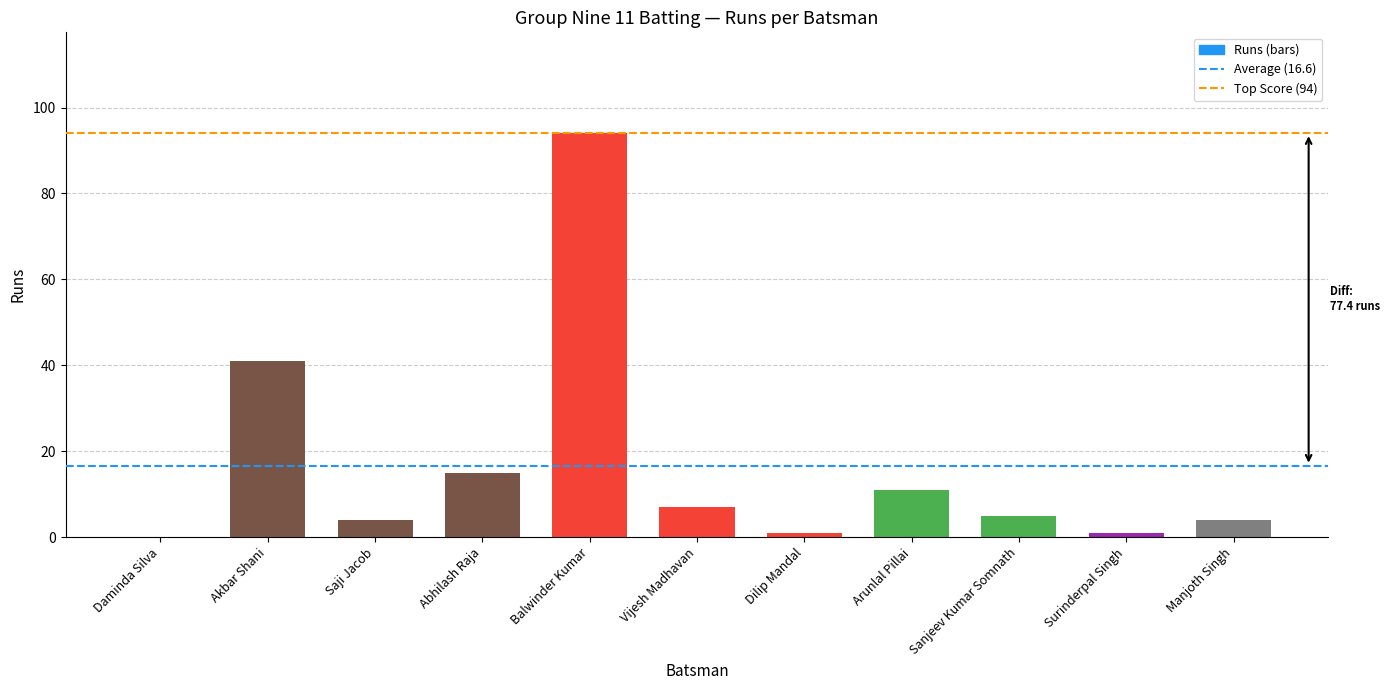

What is the sum of all values?

183